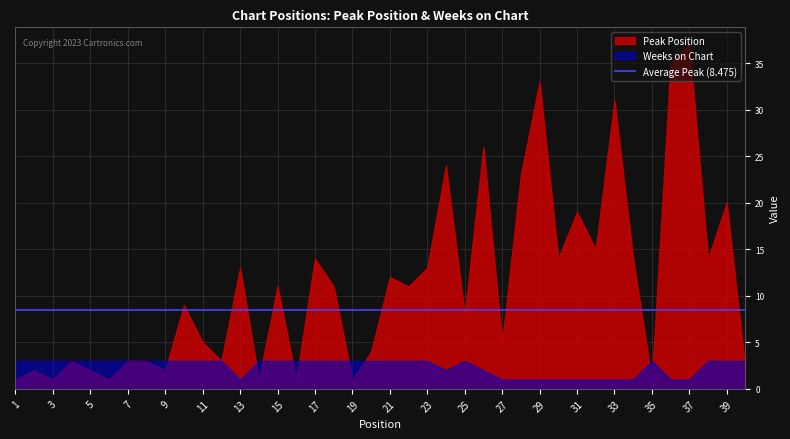

At how many categories does at least one series exceed 25?

5